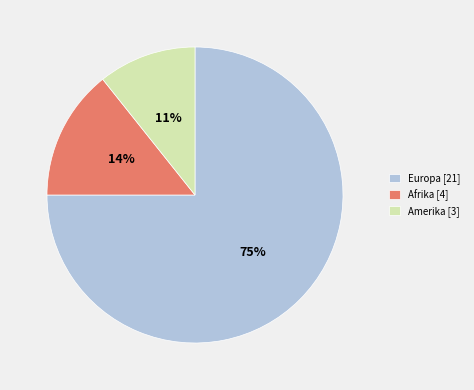

Rank the categories by value from lowest to highest.

Amerika, Afrika, Europa